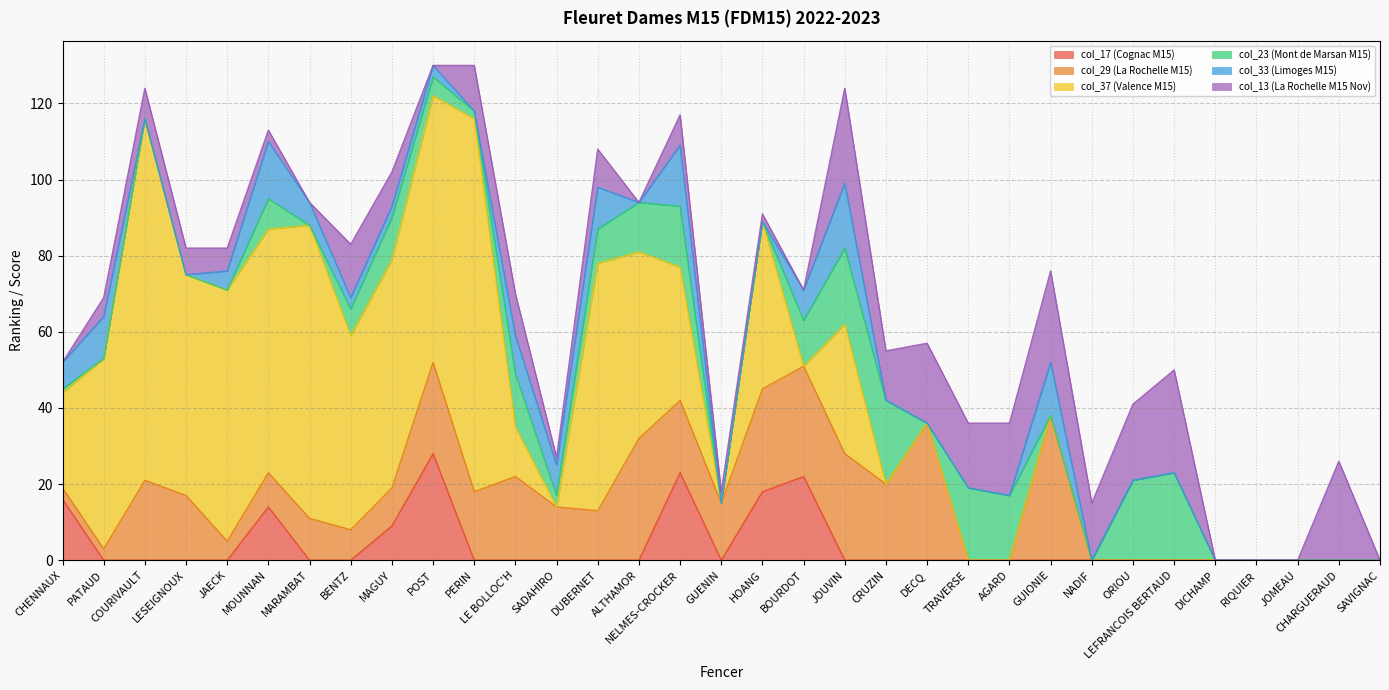

True or false: col_23 (Mont de Marsan M15) and col_33 (Limoges M15) cross at least once.

True